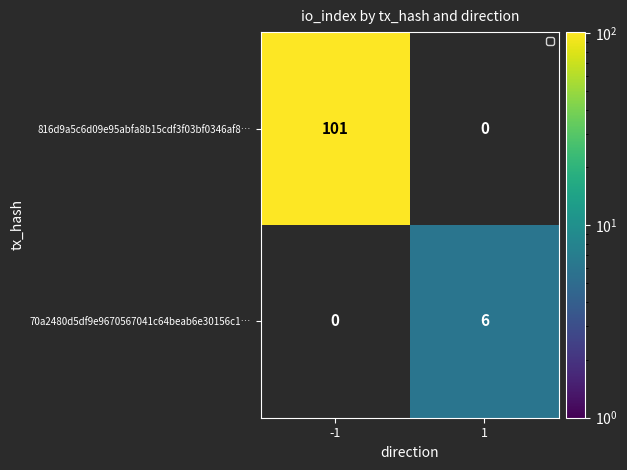

What is the sum of the 816d9a5c6d09e95abfa8b15cdf3f03bf0346af8… values at 1 and -1?

101